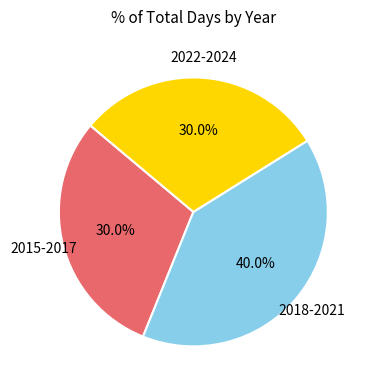

Is there any slice that represents more than half of the pie?

No